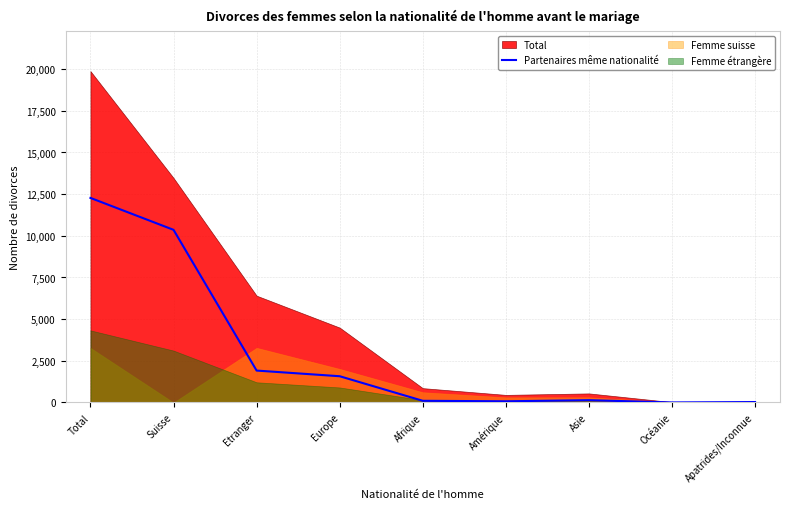

What is the maximum value for Partenaires même nationalité?

12275